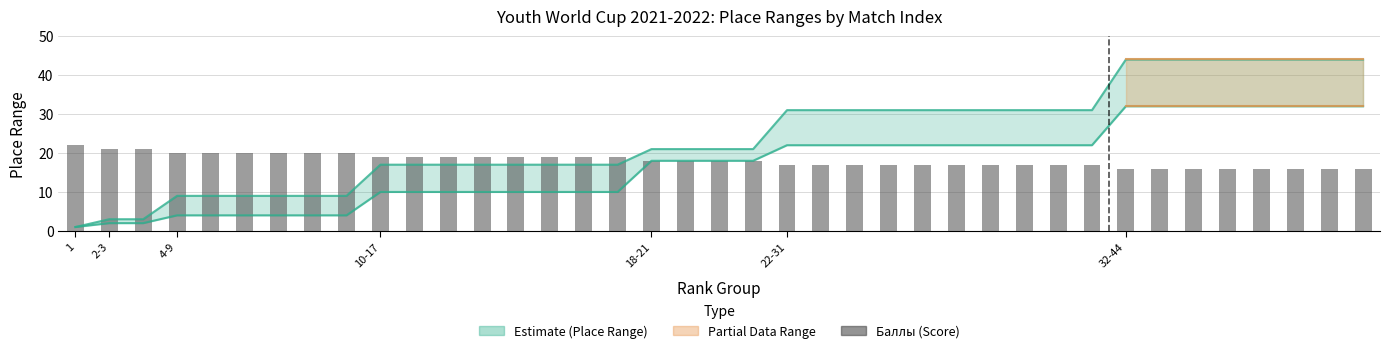

Where is the data nearest to the value 19?

9